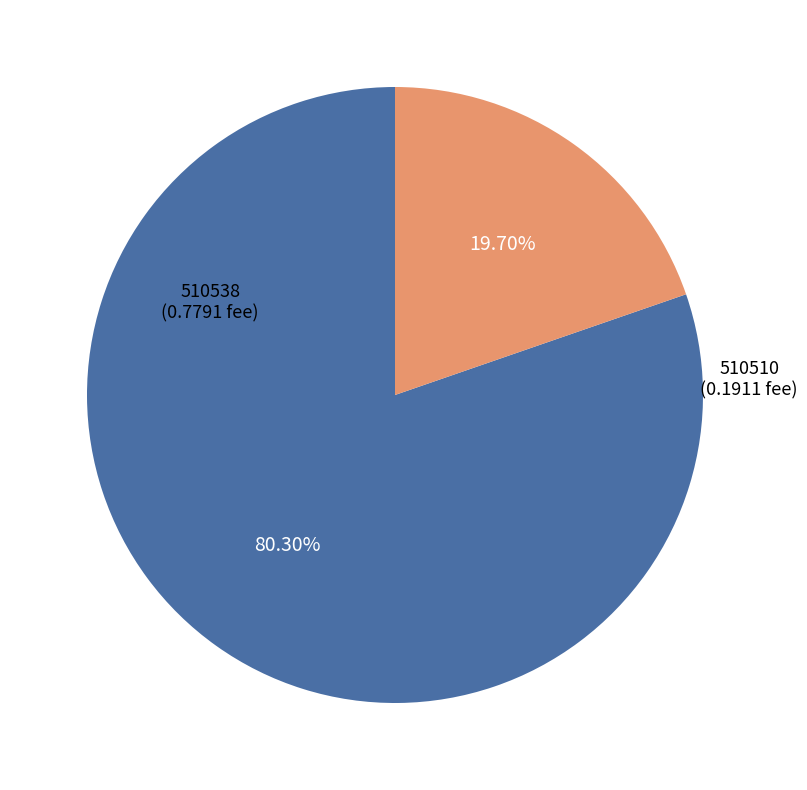

Which slice is the smallest?

510510